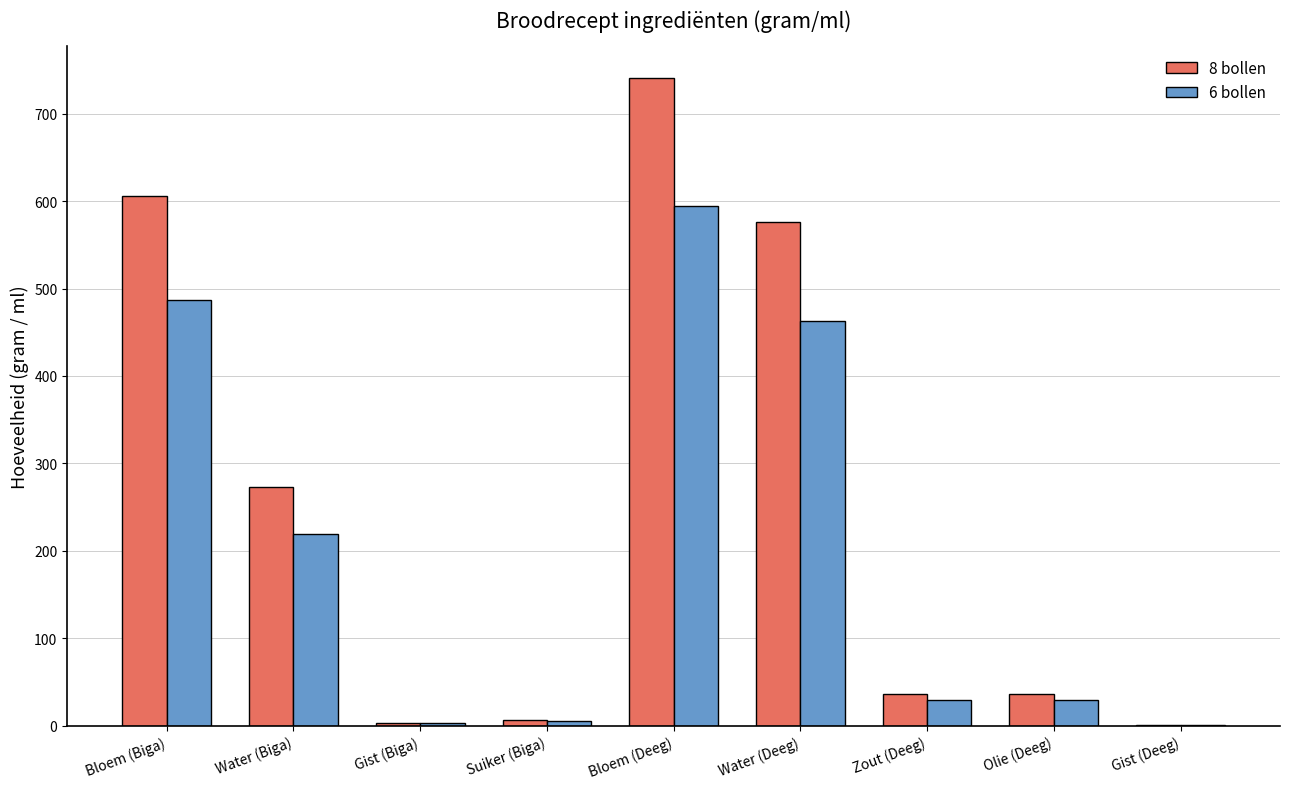

Count the number of categories in the chart.

9